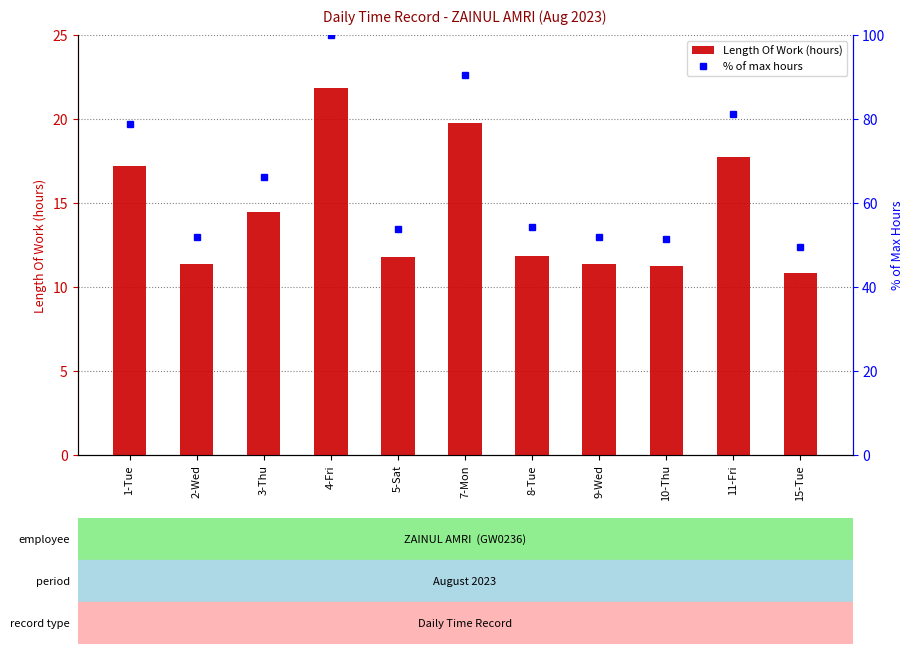

Rank the series at 5-Sat from lowest to highest value.

Length Of Work (hours), % of max hours